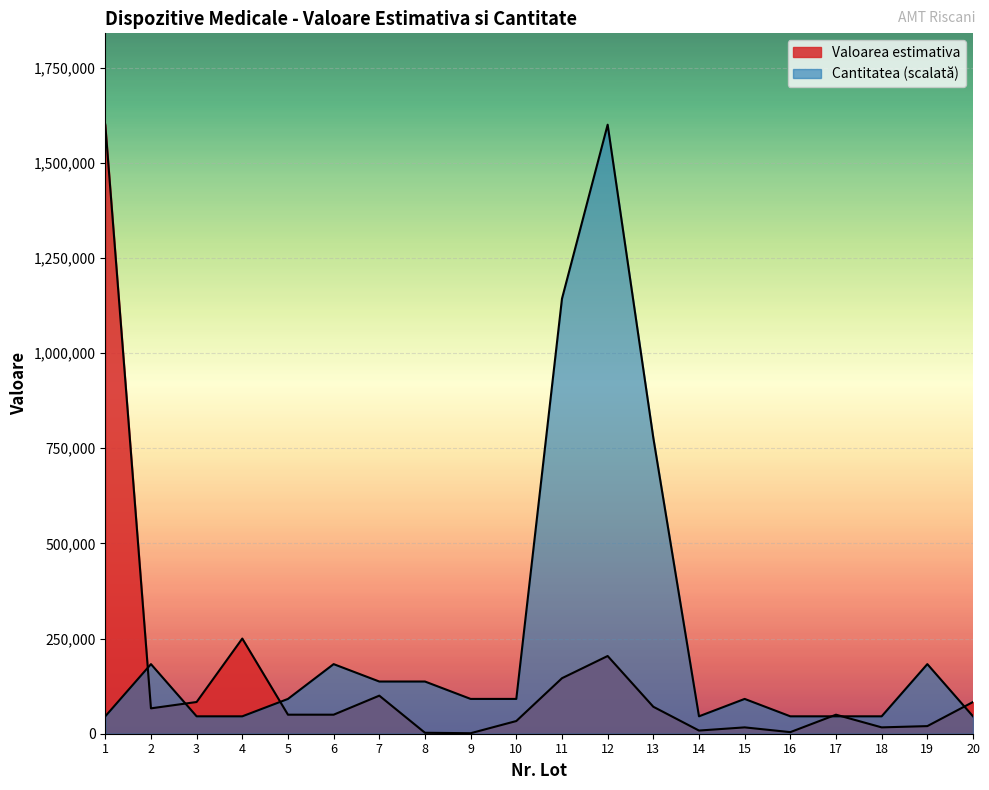

What is the value of the Valoarea estimativa point at the 17th from the left?

50000.0